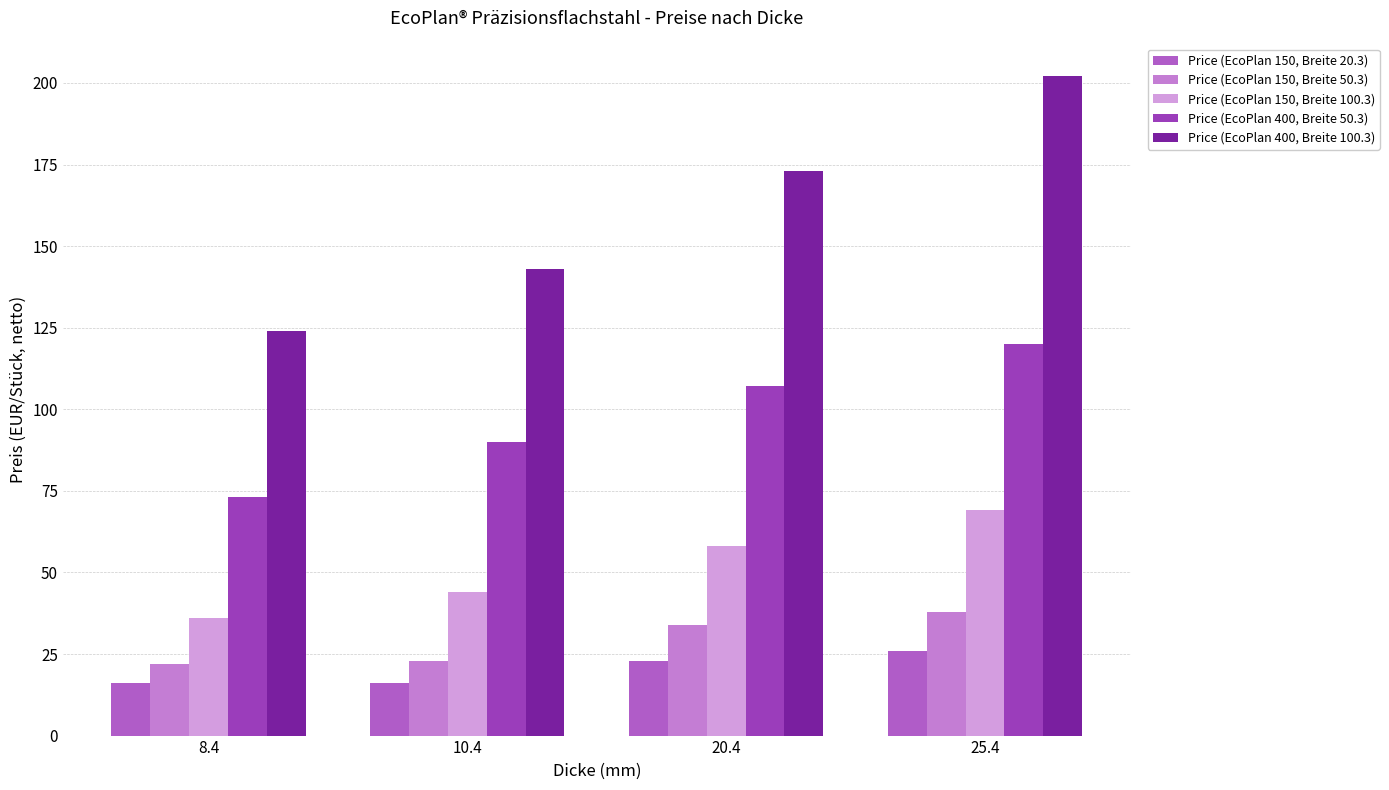

Reading right to left, what are all the values shown in this chart?

Price (EcoPlan 150, Breite 20.3): 25.4=26	20.4=23	10.4=16	8.4=16
Price (EcoPlan 150, Breite 50.3): 25.4=38	20.4=34	10.4=23	8.4=22
Price (EcoPlan 150, Breite 100.3): 25.4=69	20.4=58	10.4=44	8.4=36
Price (EcoPlan 400, Breite 50.3): 25.4=120	20.4=107	10.4=90	8.4=73
Price (EcoPlan 400, Breite 100.3): 25.4=202	20.4=173	10.4=143	8.4=124